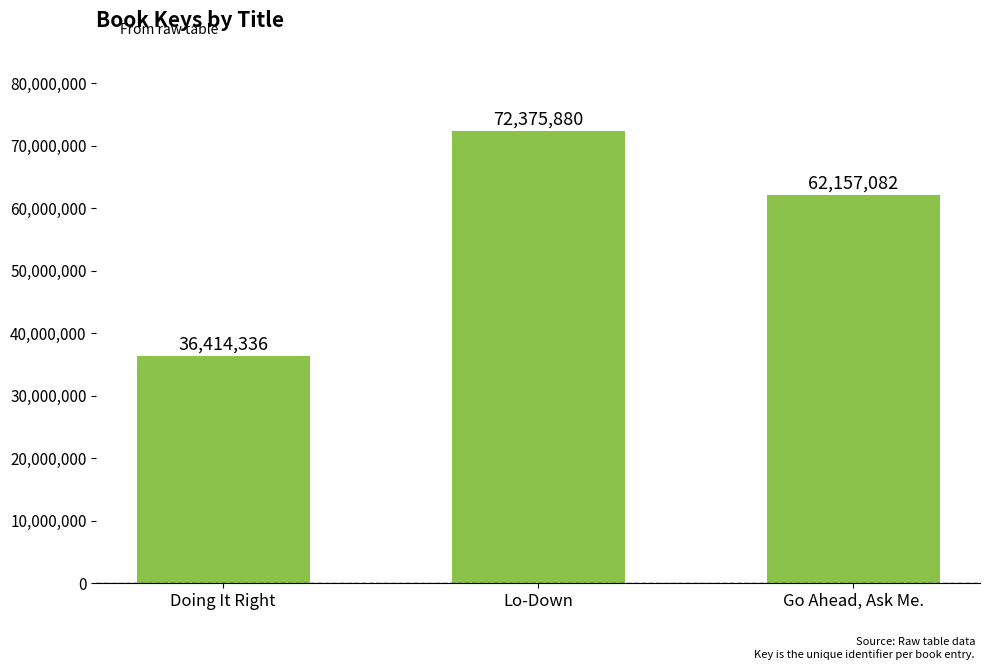

Reading left to right, what are all the values shown in this chart?

36414336	72375880	62157082